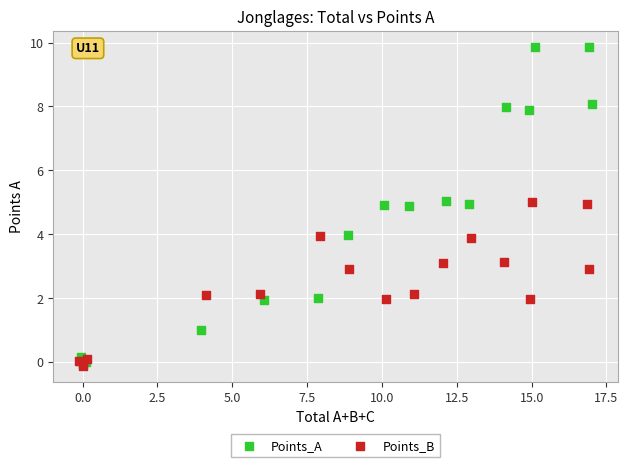

Which series reaches the maximum Y coordinate?

Points_A